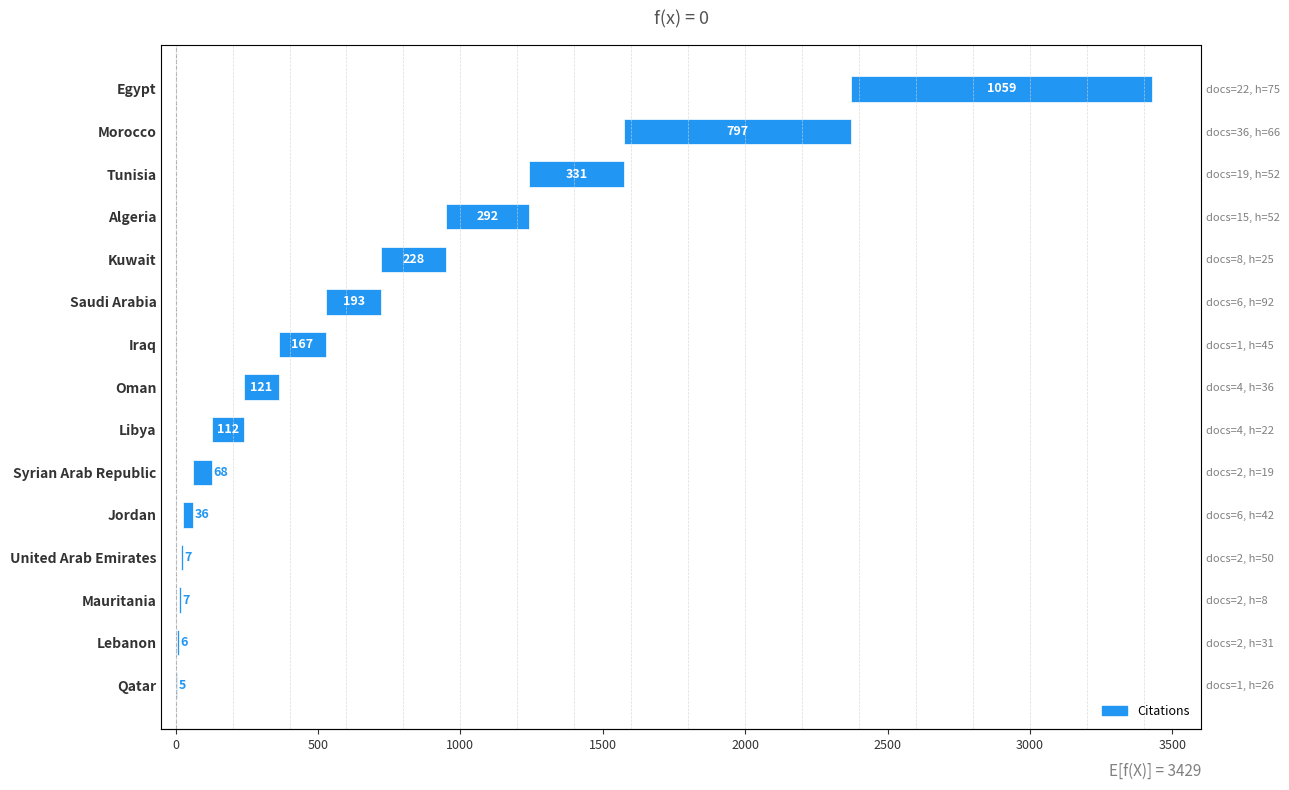

What is the greatest value displayed?

1059